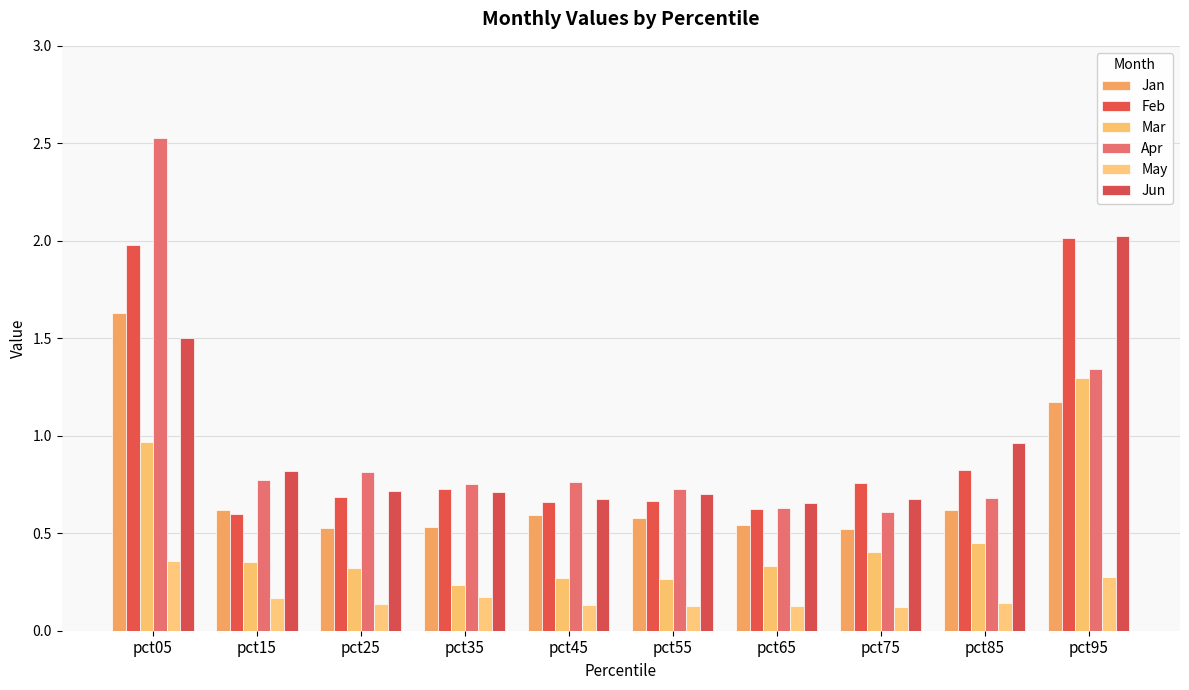

Rank the series at pct35 from lowest to highest value.

May, Mar, Jan, Jun, Feb, Apr